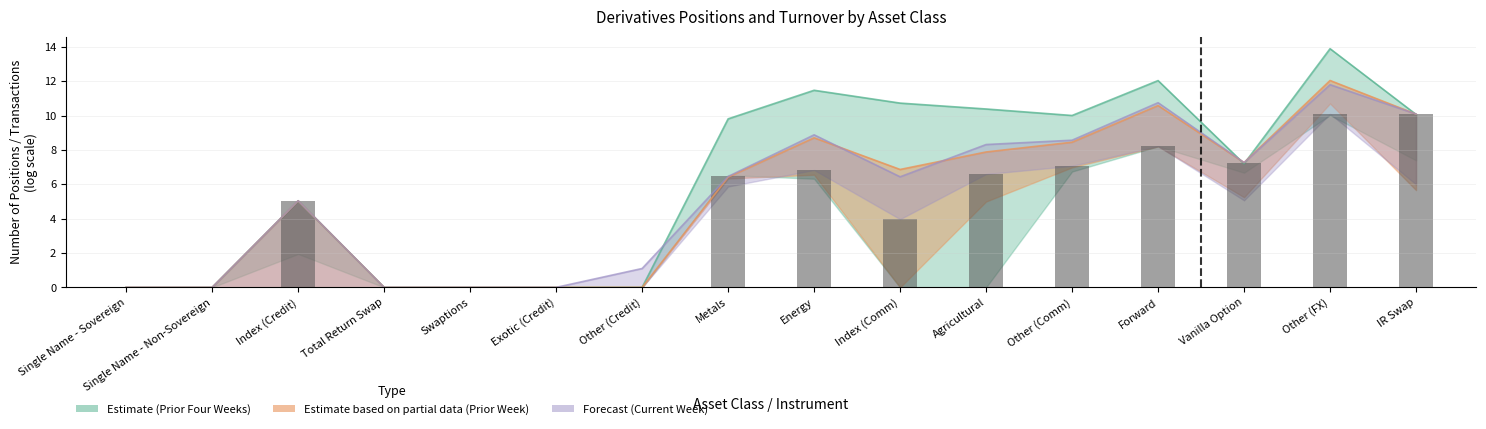

List the labels in order of value, largest first.

Other (FX), IR Swap, Forward, Vanilla Option, Other (Comm), Energy, Agricultural, Metals, Index (Credit), Index (Comm), Single Name - Sovereign, Single Name - Non-Sovereign, Total Return Swap, Swaptions, Exotic (Credit), Other (Credit)